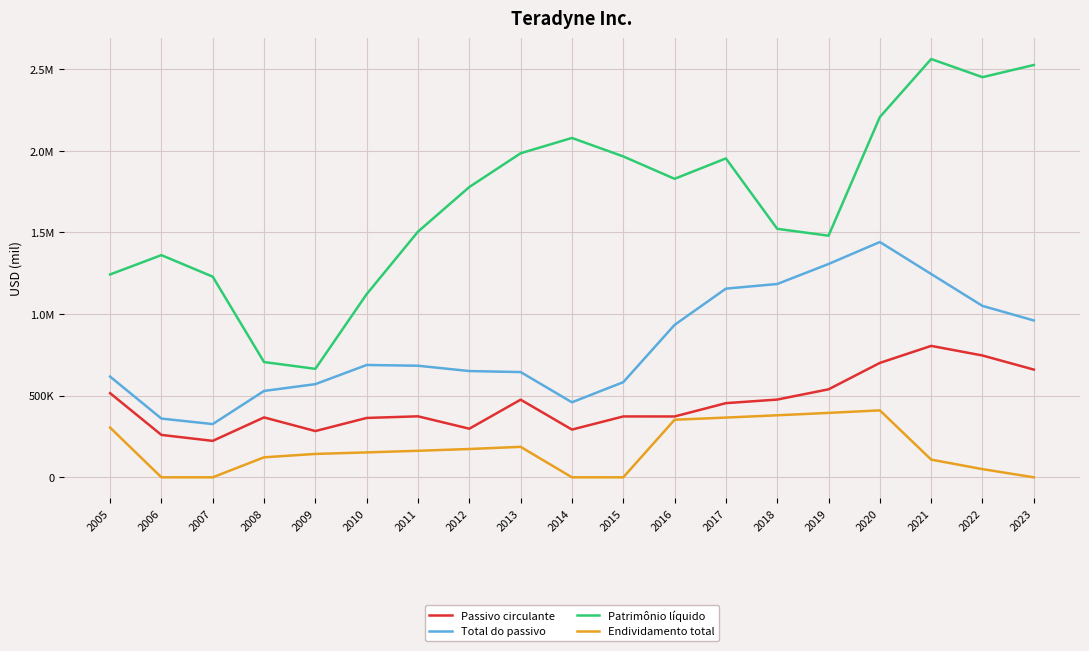

At which label is Passivo circulante closest to 514177?

2005